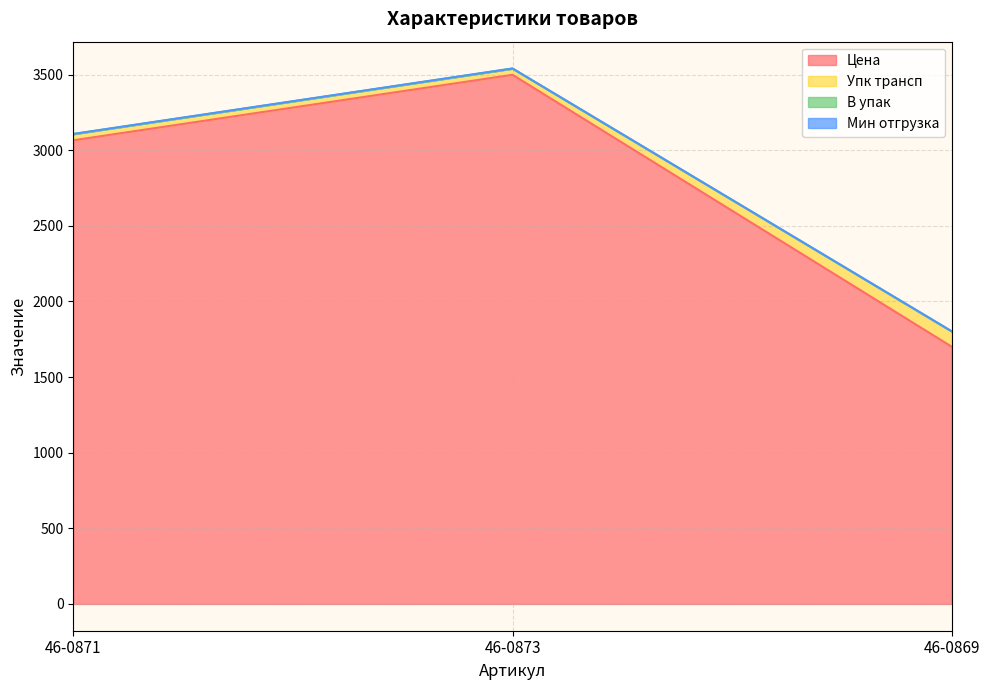

The value of В упак at 46-0873 is 0.3. True or false?

False